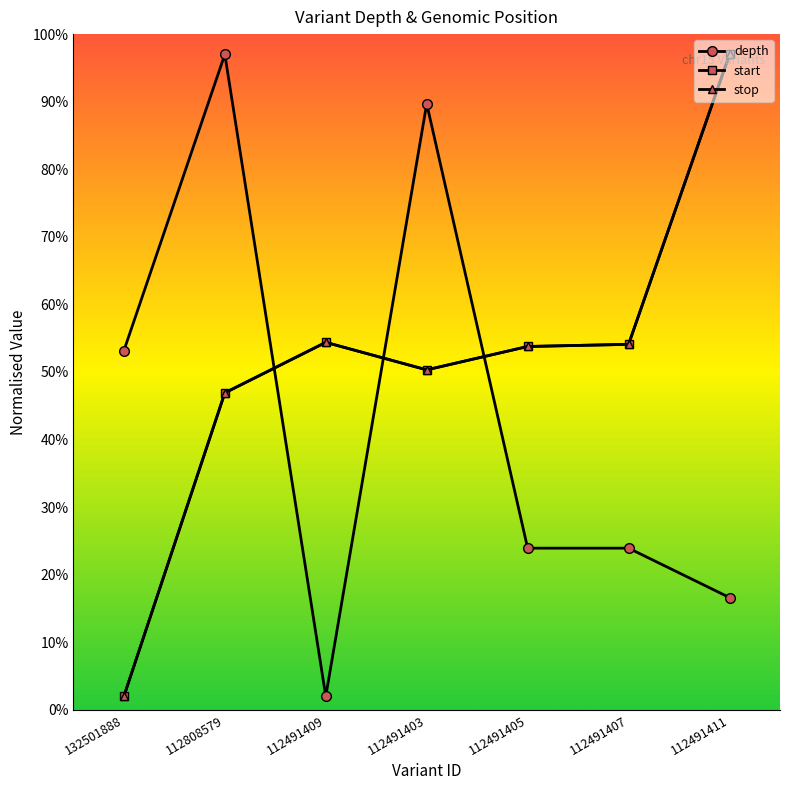

What is the difference between the second highest and minimum values in the start series?

52.4